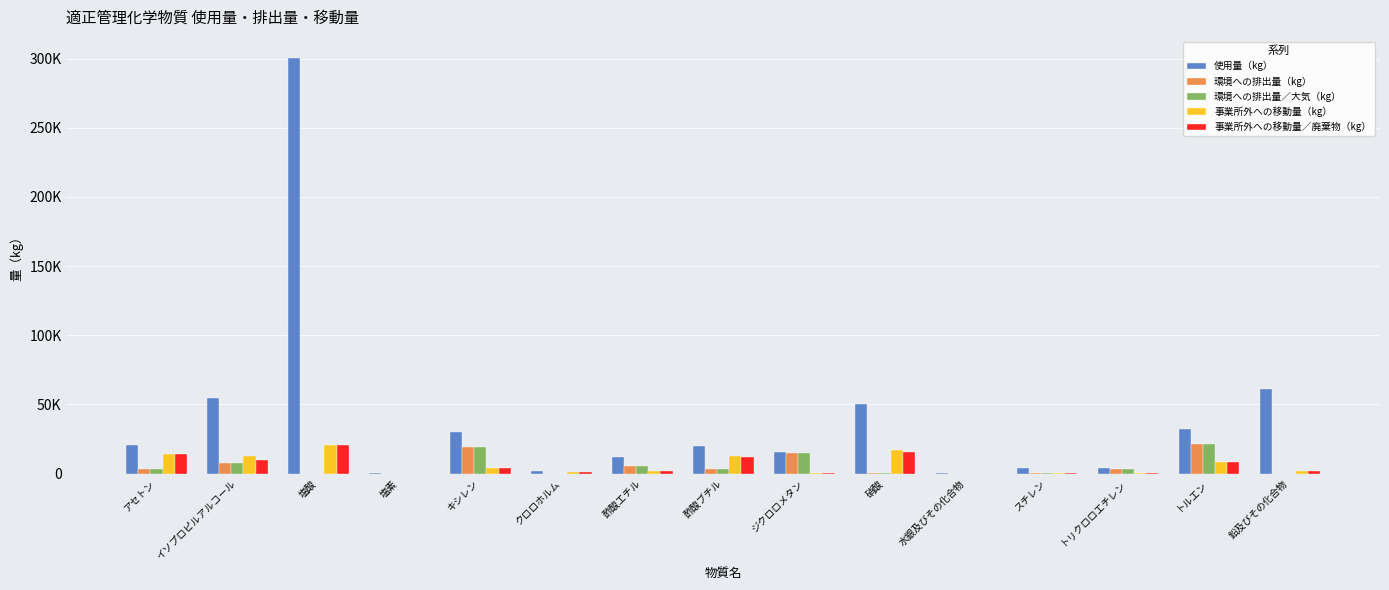

What are all the series names shown in the legend?

使用量（kg）, 環境への排出量（kg）, 環境への排出量／大気（kg）, 事業所外への移動量（kg）, 事業所外への移動量／廃棄物（kg）